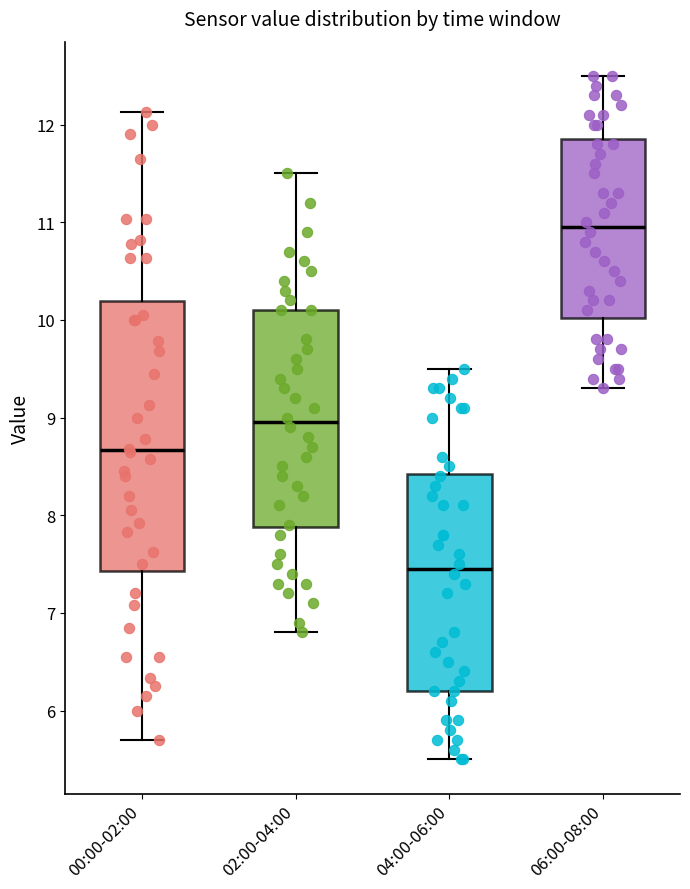

Reading left to right, read every box against the y-axis: the position of its median line, the range the box covers, and the ends of its whiskers. The values are not printed on the chart, so give them approximately, as read against the axis.

00:00-02:00: median 8.7, box 7.4 to 10.2, whiskers 5.7 to 12.1
02:00-04:00: median 9.0, box 7.9 to 10.1, whiskers 6.8 to 11.5
04:00-06:00: median 7.5, box 6.2 to 8.4, whiskers 5.5 to 9.5
06:00-08:00: median 11.0, box 10.0 to 11.9, whiskers 9.3 to 12.5